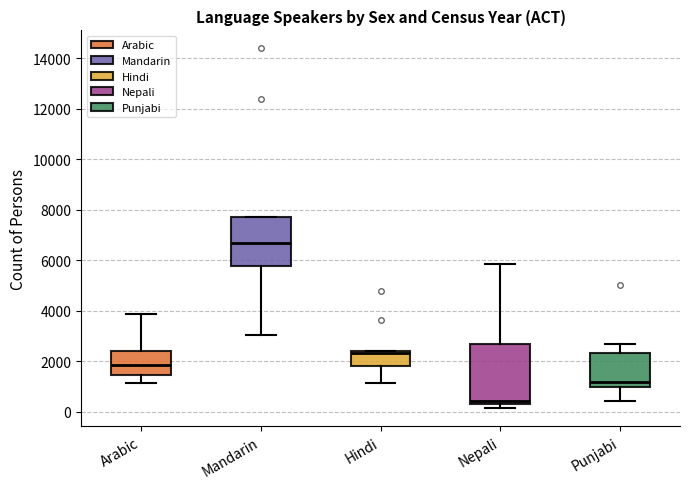

Reading left to right, read every box against the y-axis: the position of its median line, the range the box covers, and the ends of its whiskers. The values are not printed on the chart, so give them approximately, as read against the axis.

Arabic: median 1800, box 1400 to 2400, whiskers 1200 to 3800
Mandarin: median 6600, box 5800 to 7800, whiskers 3000 to 7800
Hindi: median 2400 (just below the box's upper edge), box 1800 to 2400, whiskers 1200 to 2400
Nepali: median 400 (just above the box's lower edge), box 400 to 2600, whiskers 200 to 5800
Punjabi: median 1200, box 1000 to 2400, whiskers 400 to 2600